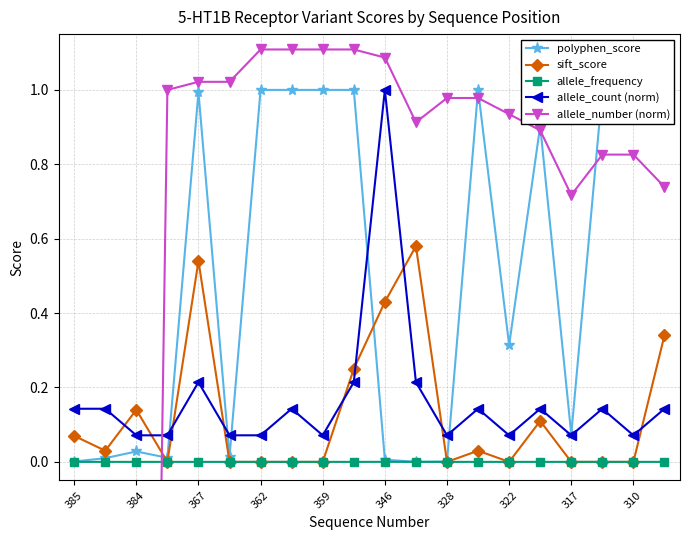

How many series are shown in this chart?

5